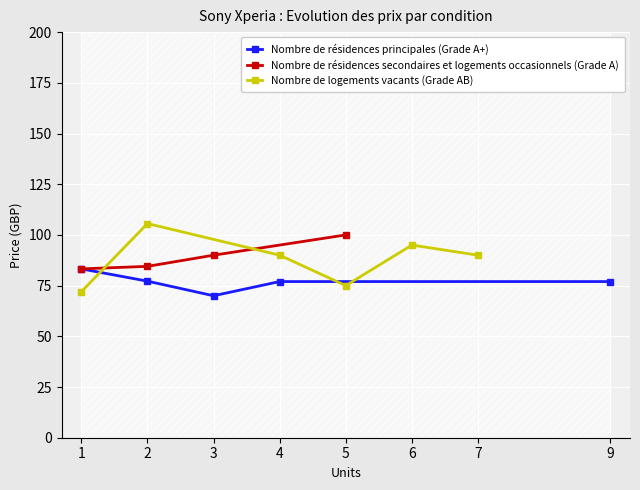

How many series are shown in this chart?

3